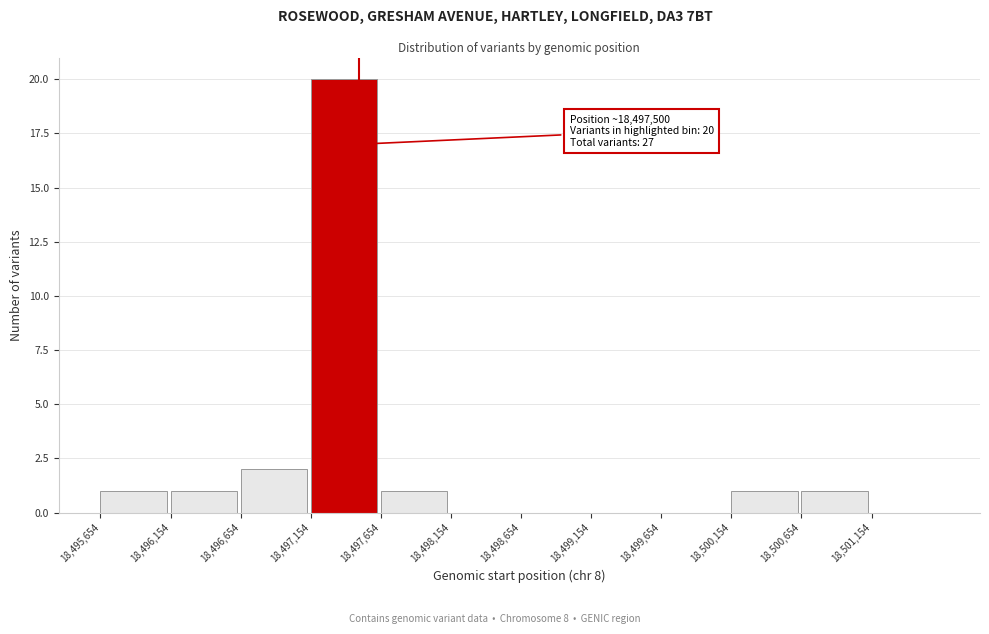

Over which range of the x-axis is the bar tallest?

18497150 to 18497650